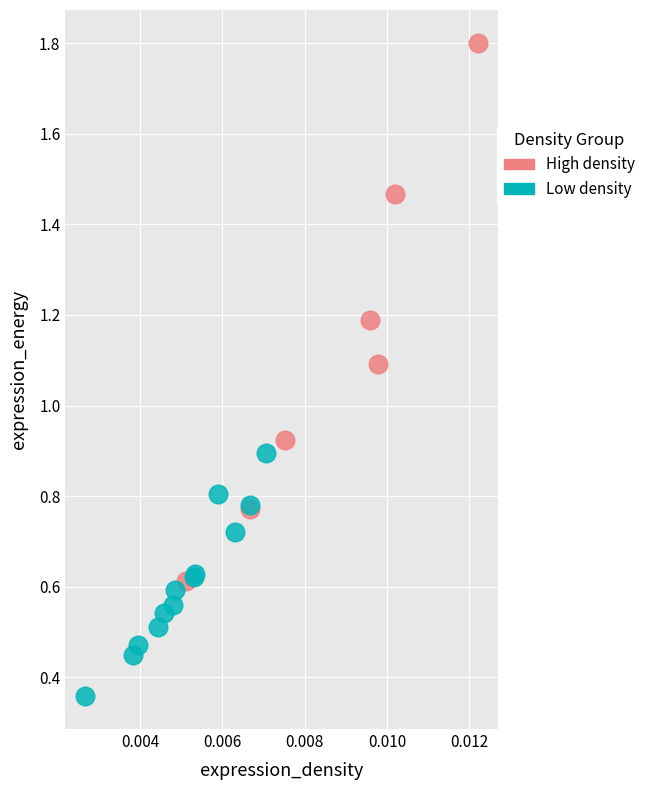

Which series contains the highest Y value?

High density